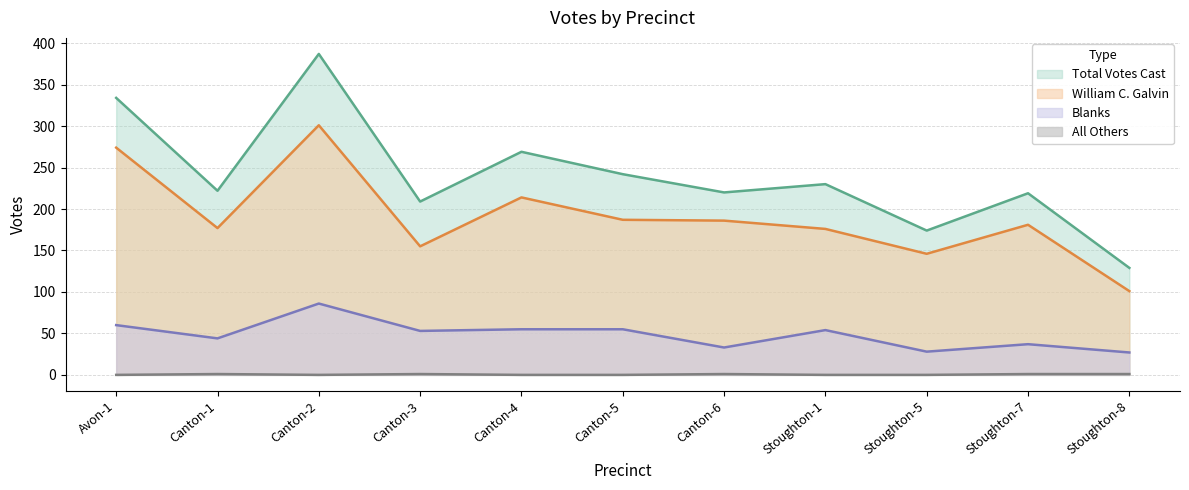

What is the label of the 4th point from the right?

Stoughton-1